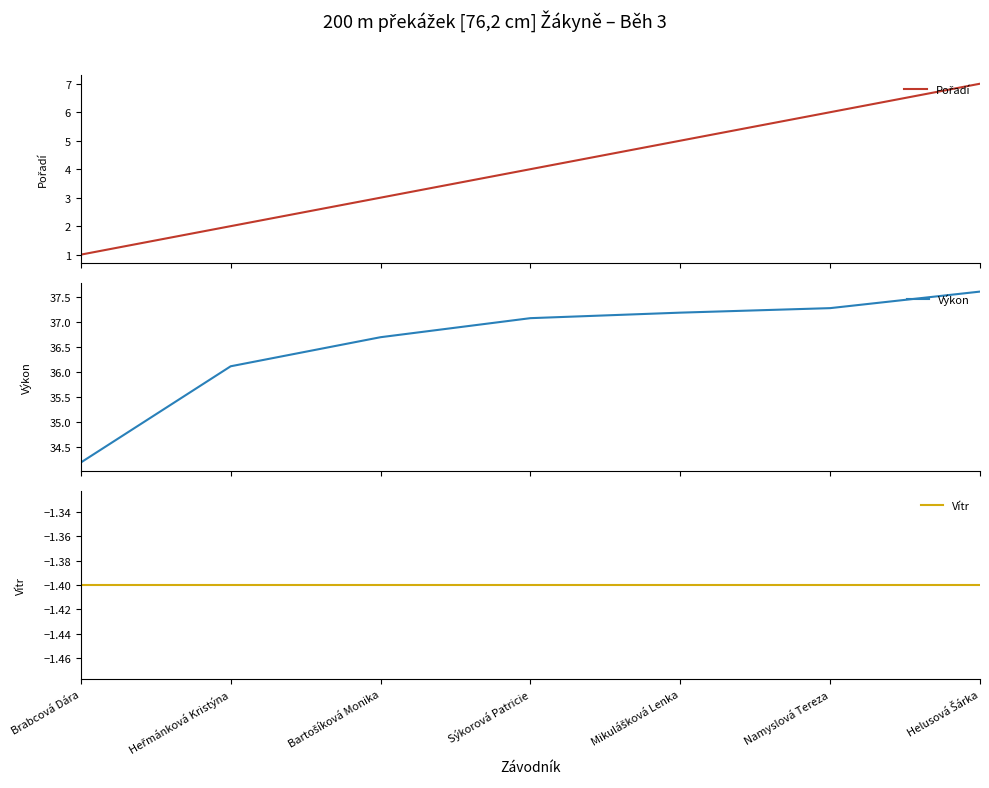

The Vítr series shows -0.4 at Brabcová Dára. True or false?

False